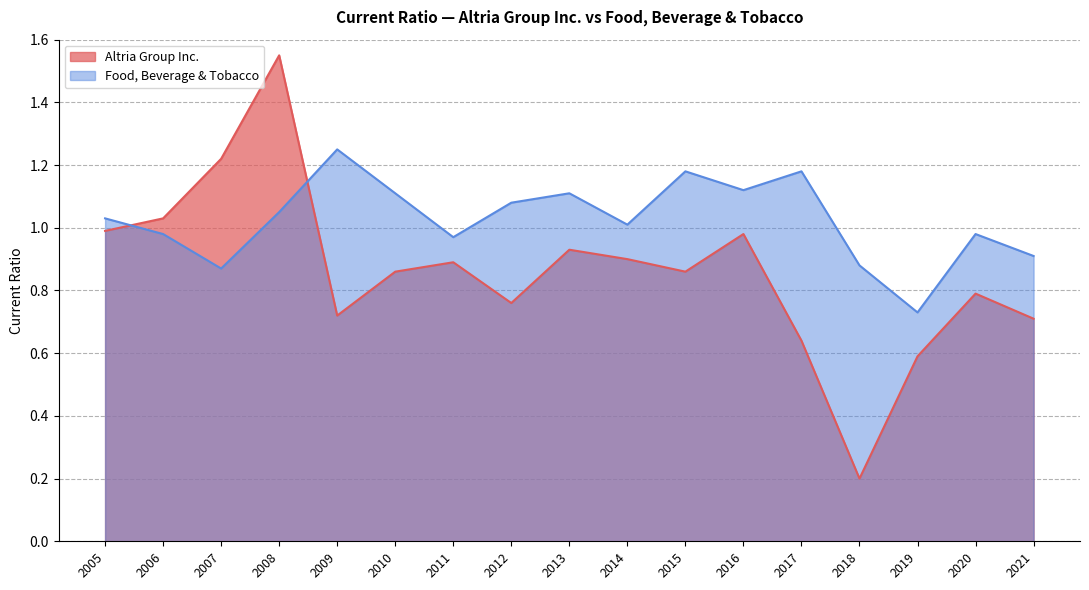

What is the average value of the Food, Beverage & Tobacco series?

1.0